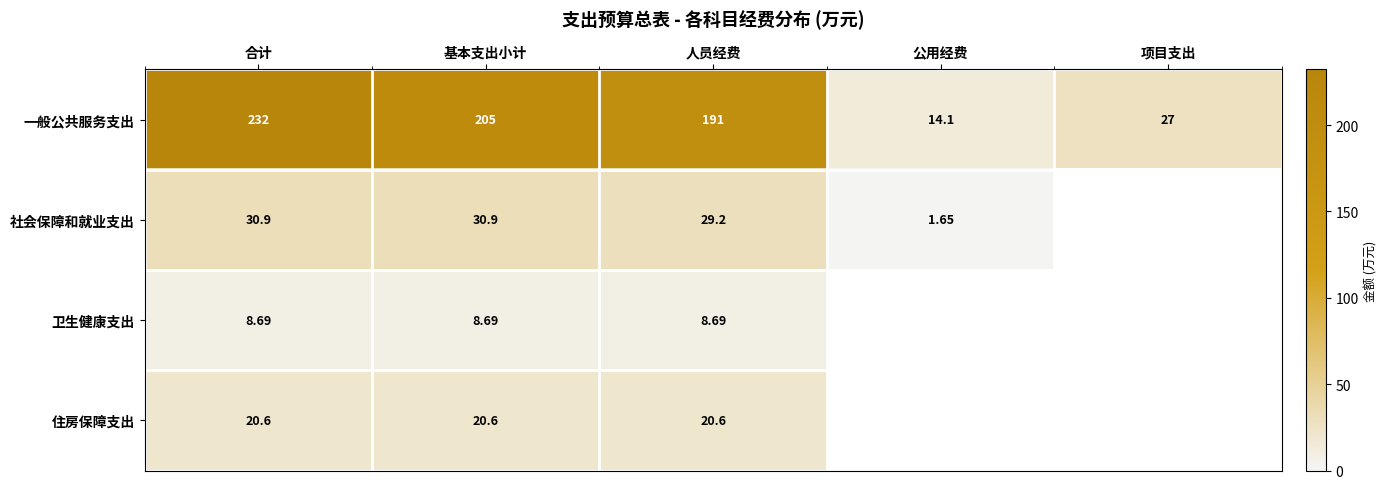

What is the maximum value shown in the chart?

232.2